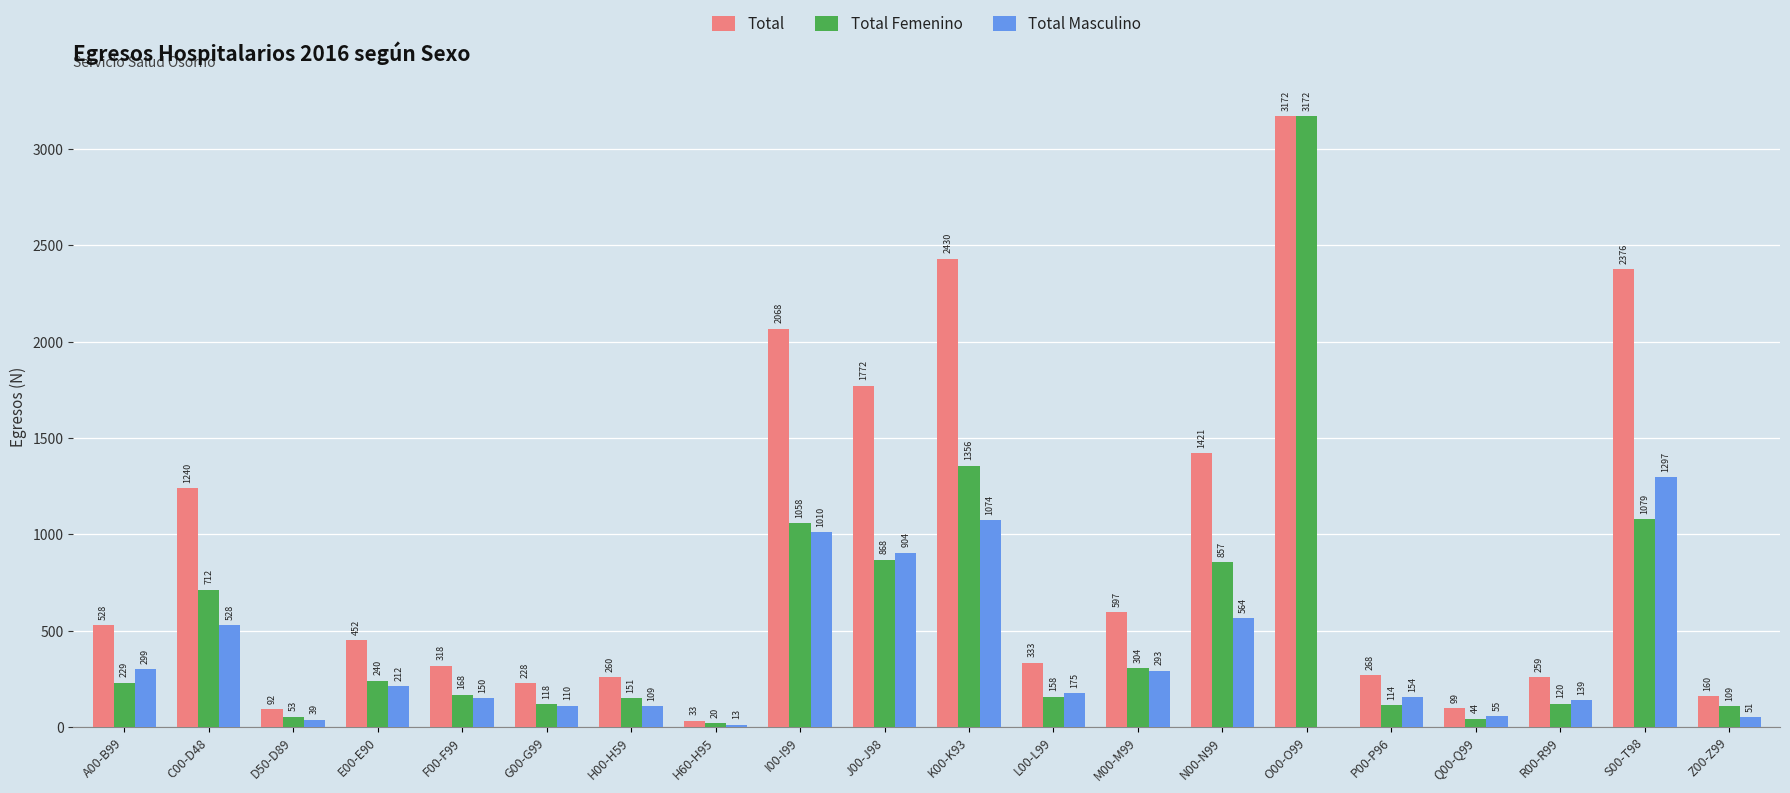

What are all the series names shown in the legend?

Total, Total Femenino, Total Masculino